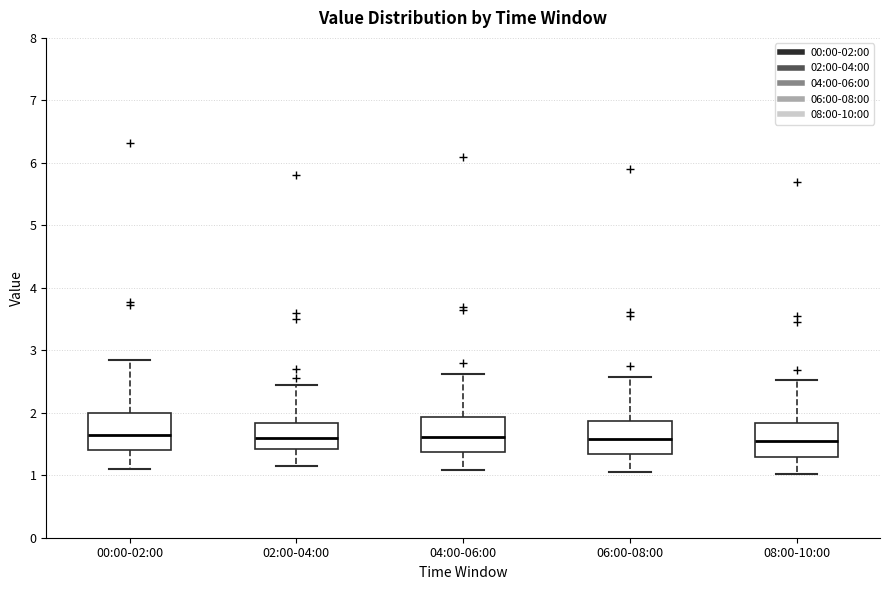

Where is the lower edge of the box for 08:00-10:00 on the y-axis? The values are not printed on the chart, so give them approximately, as read against the axis.

1.3